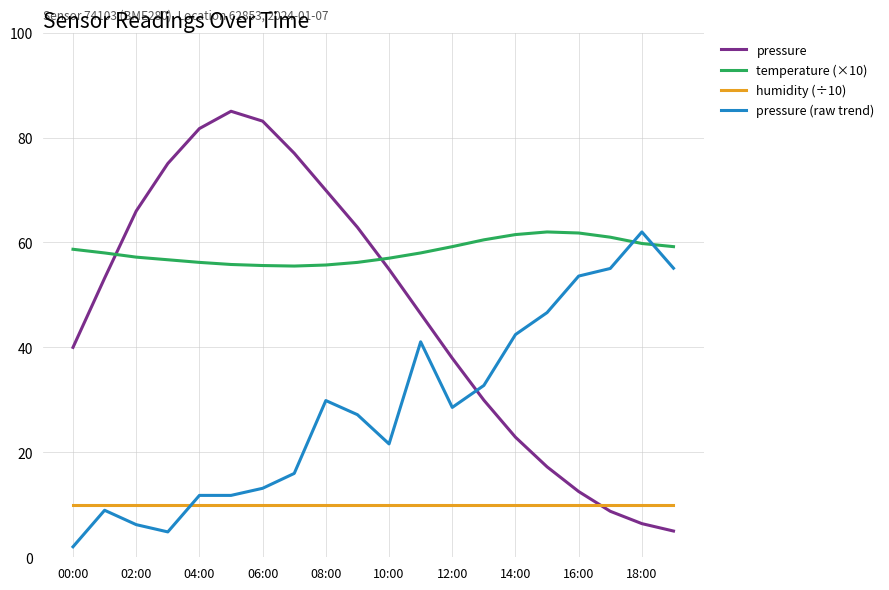

What is the minimum value shown in the chart?

2.0